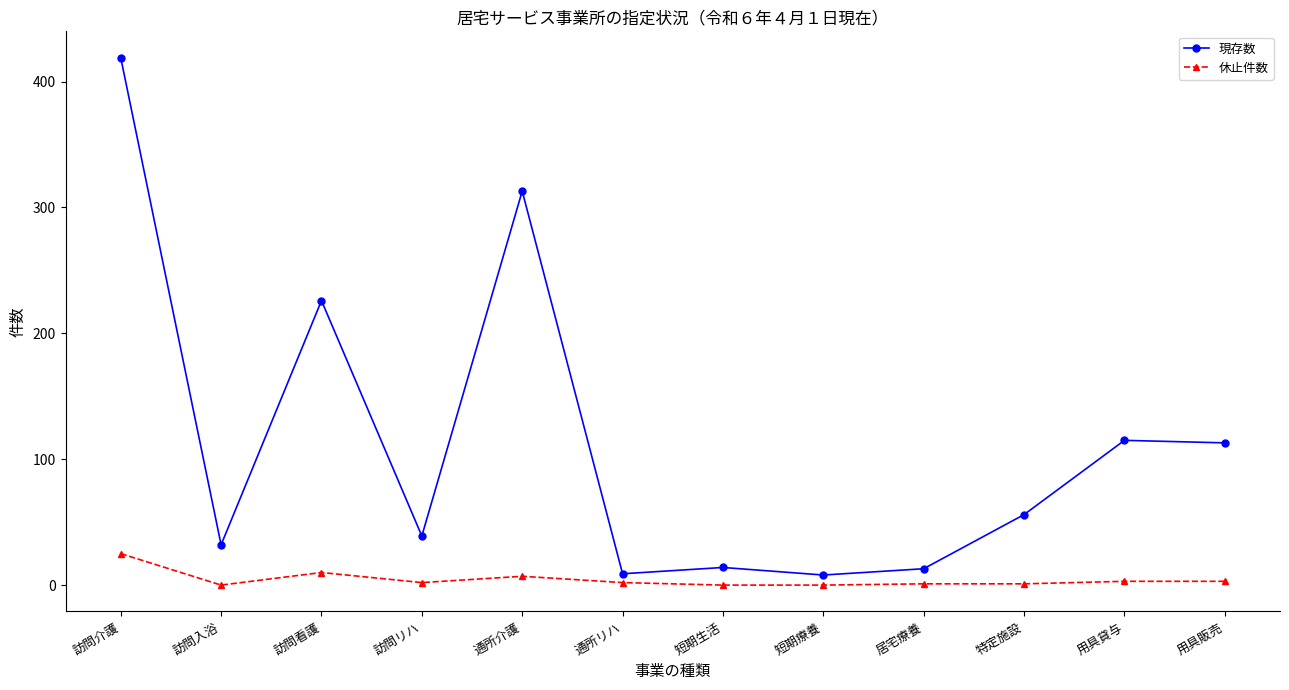

Is it true that 現存数 equals 115 at 用具貸与?

True